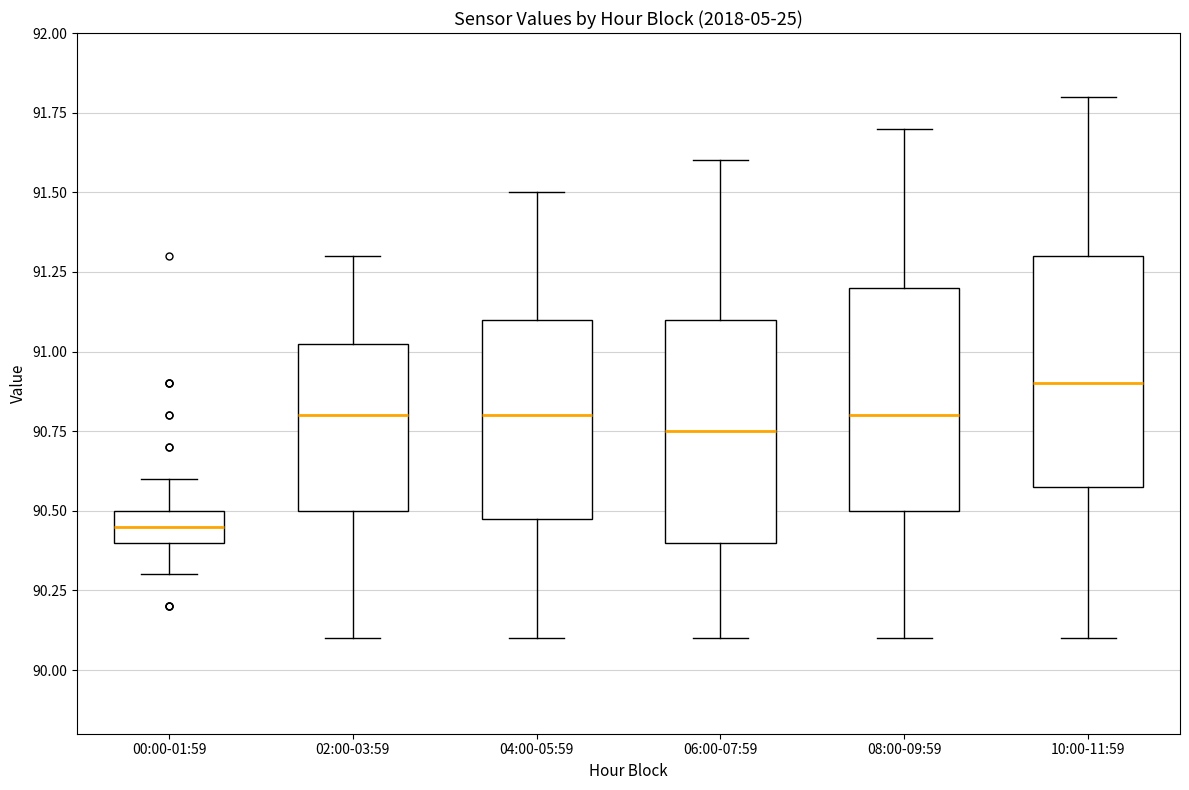

Which box has the lowest median line?

00:00-01:59